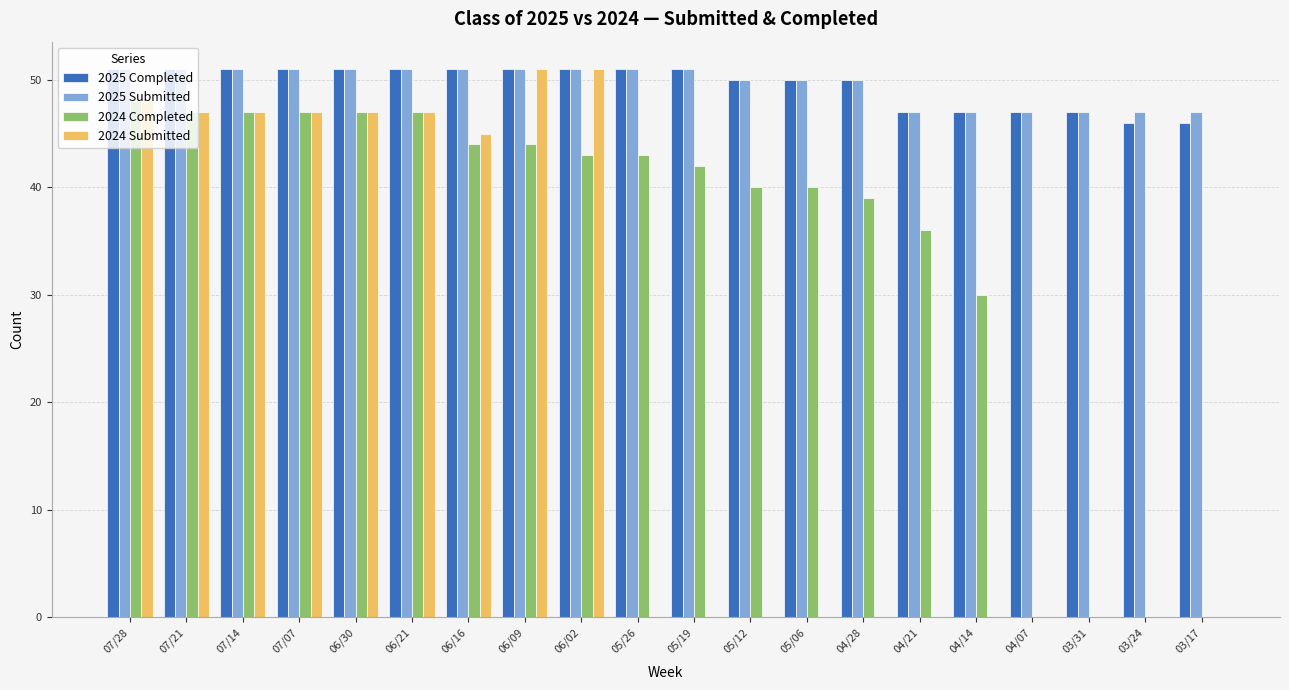

How many data points does each series have?

20